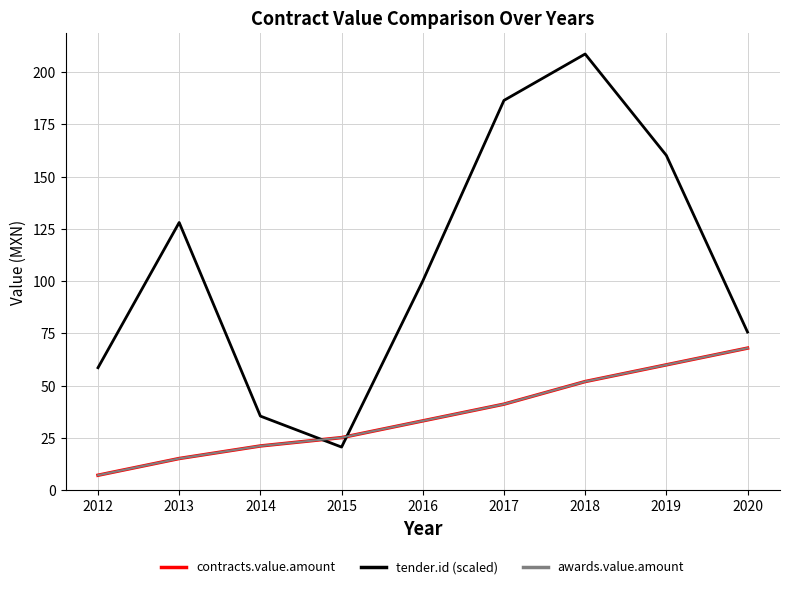

Which series changed the most between 2014 and 2020?

contracts.value.amount